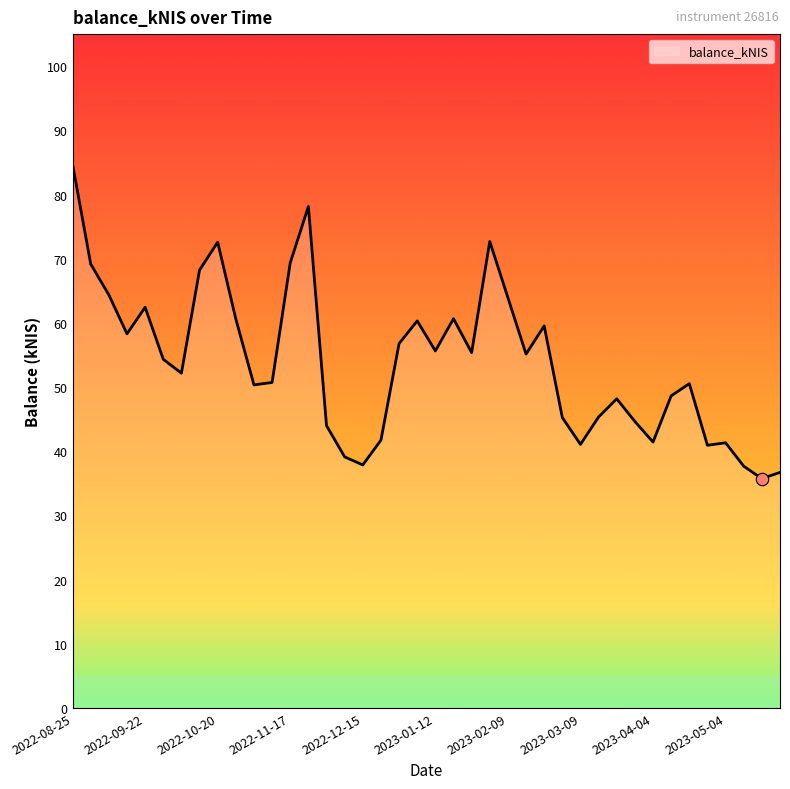

What is the greatest value displayed?

84.7